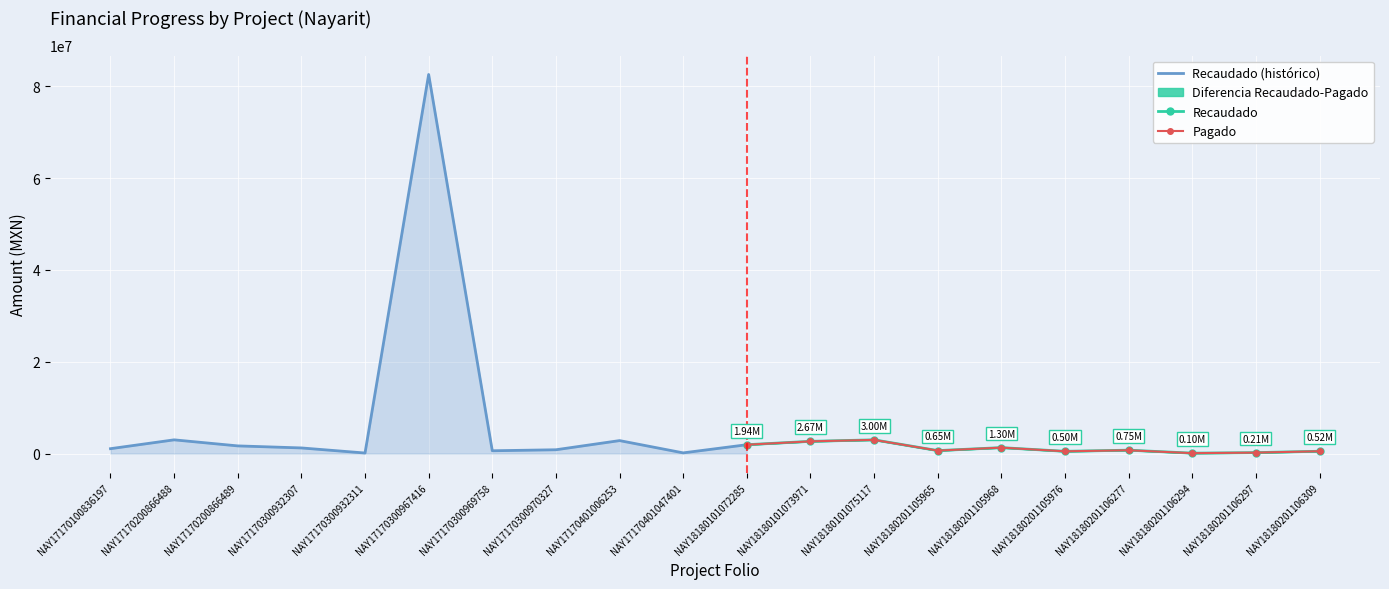

What is the difference between the Pagado values at NAY18180201105968 and NAY18180201106277?

571881.9